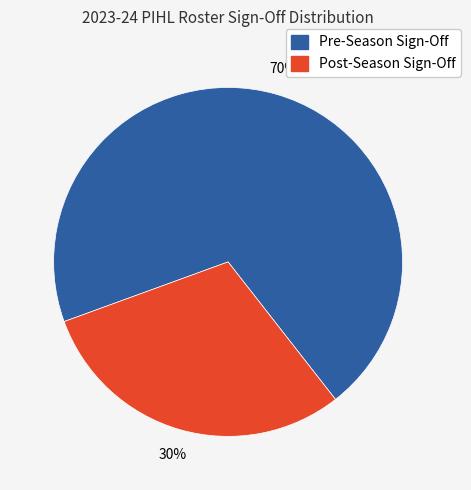

The Pre-Season Sign-Off slice represents 82% of the pie. True or false?

False